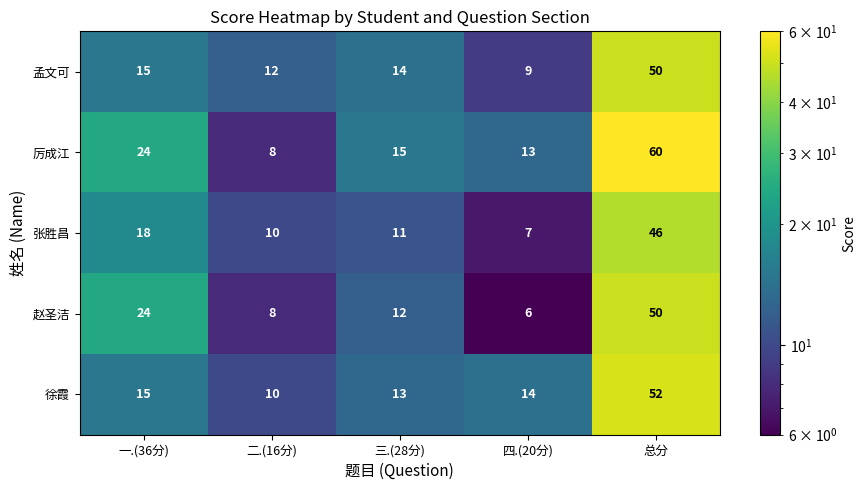

Is it true that 孟文可 equals 4 at 四.(20分)?

False